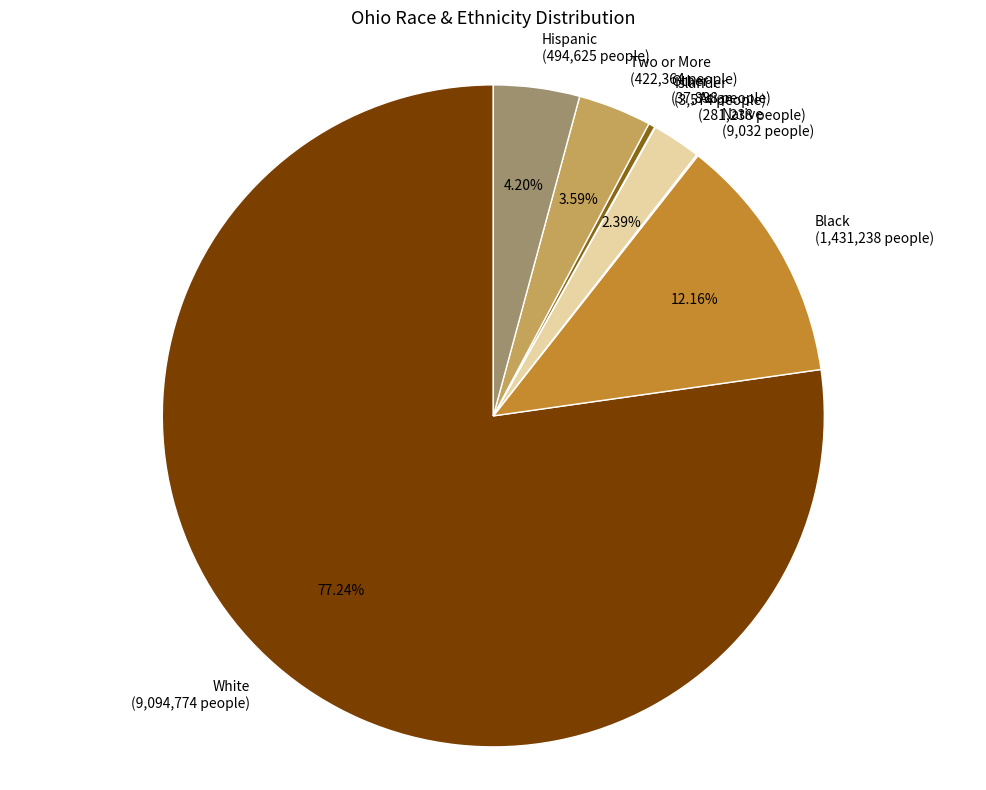

Does White account for over 50% of the chart?

Yes